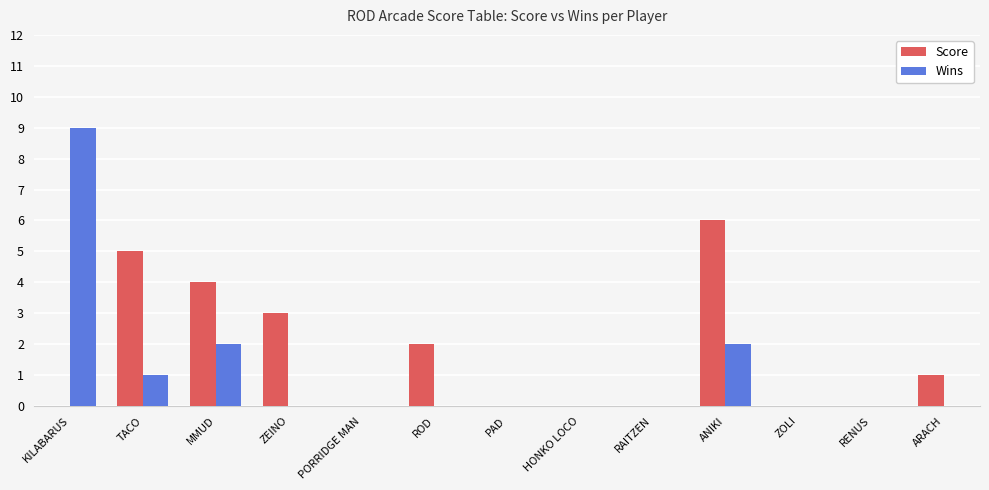

Reading left to right, what are all the values shown in this chart?

Score: 0	5	4	3	0	2	0	0	0	6	0	0	1
Wins: 9	1	2	0	0	0	0	0	0	2	0	0	0